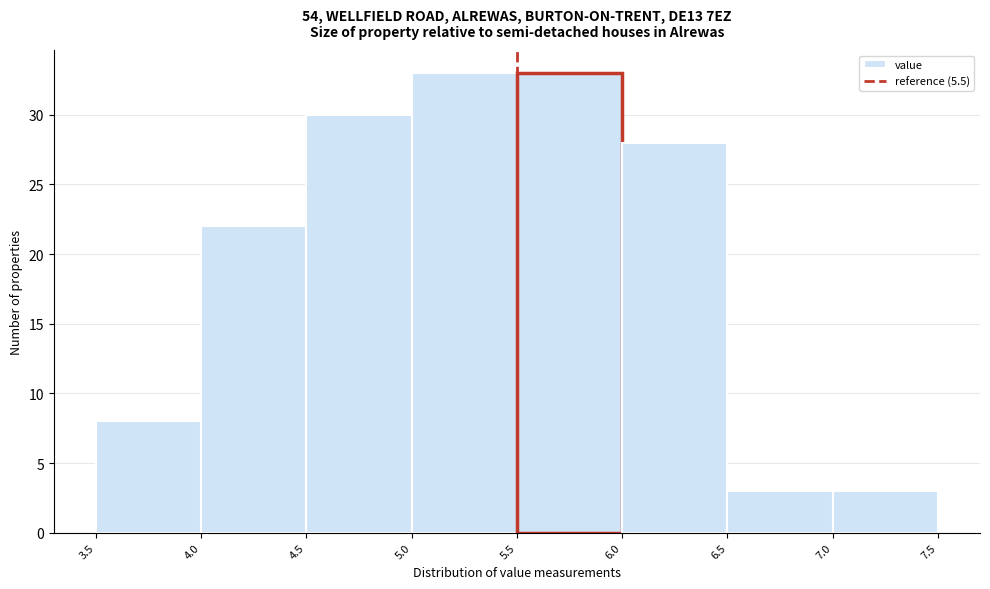

Reading left to right, list every bar in this chart as the range it spans on the x-axis followed by its height. The values are not printed on the chart, so give them approximately, as read against the axis.

3.5 to 4.0: 8
4.0 to 4.5: 22
4.5 to 5.0: 30
5.0 to 5.5: 33
5.5 to 6.0: 33
6.0 to 6.5: 28
6.5 to 7.0: 3
7.0 to 7.5: 3